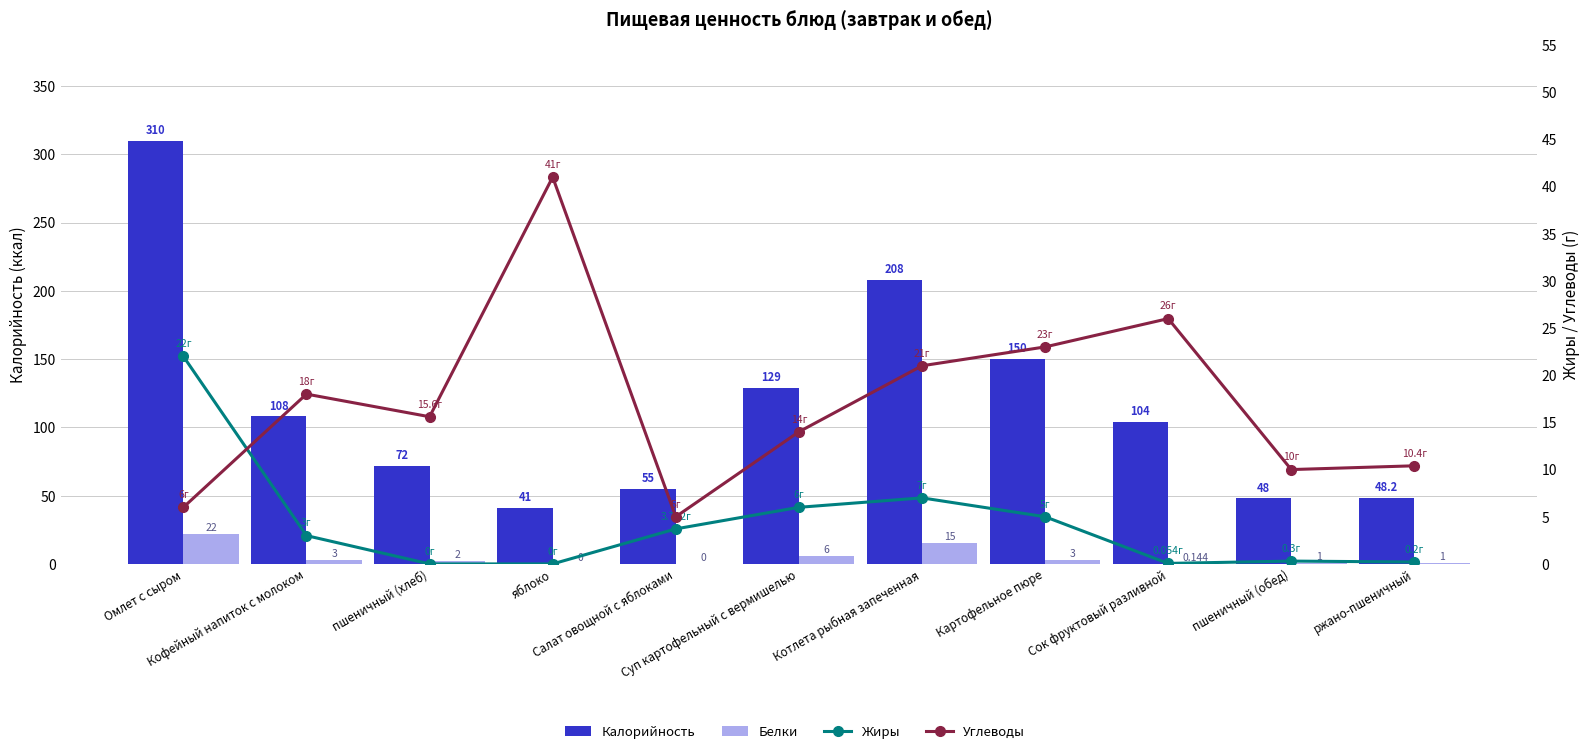

What is the approximate value of Белки at Кофейный напиток с молоком?

3.0